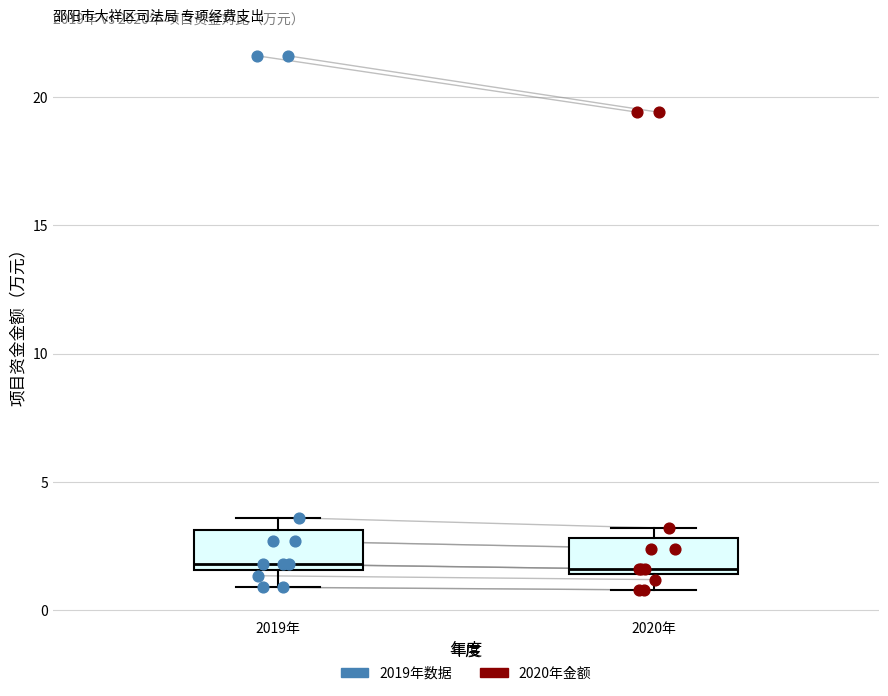

Where does the median line of the box for 2019年 sit on the y-axis? The values are not printed on the chart, so give them approximately, as read against the axis.

2.0